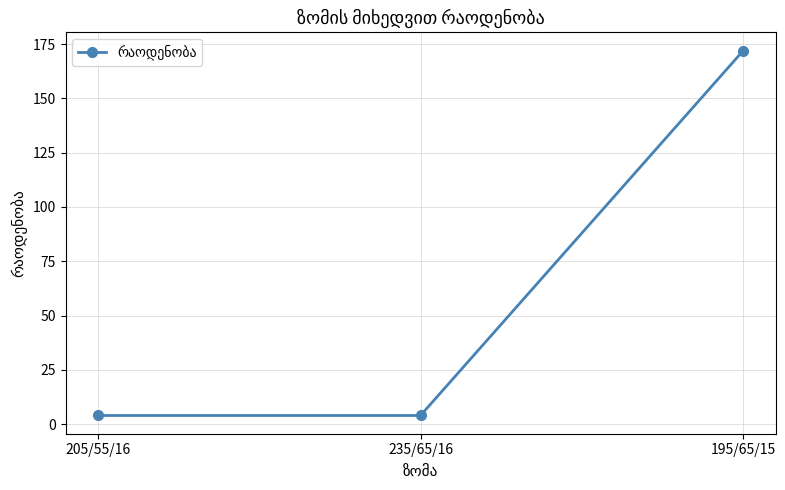

Is it true that the value at 205/55/16 is 4?

True